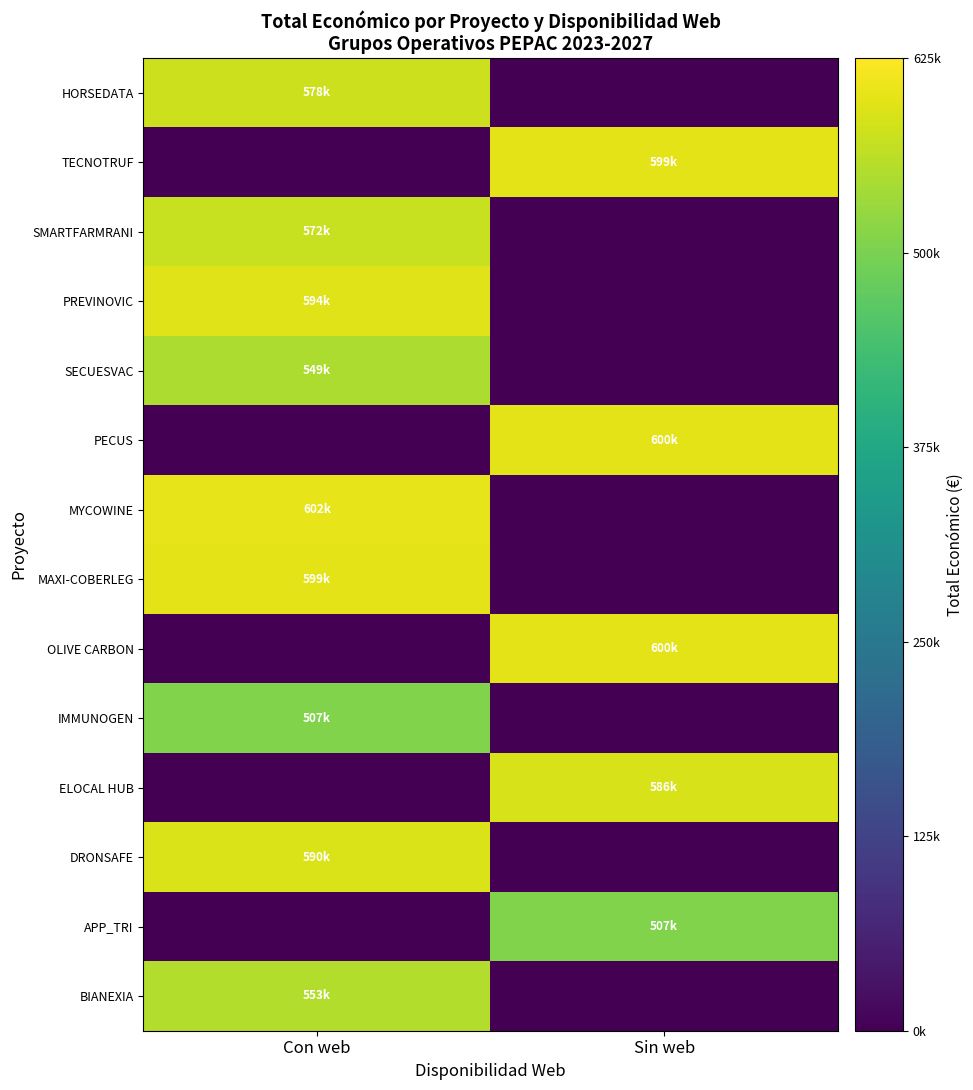

How many distinct data groups are displayed?

14